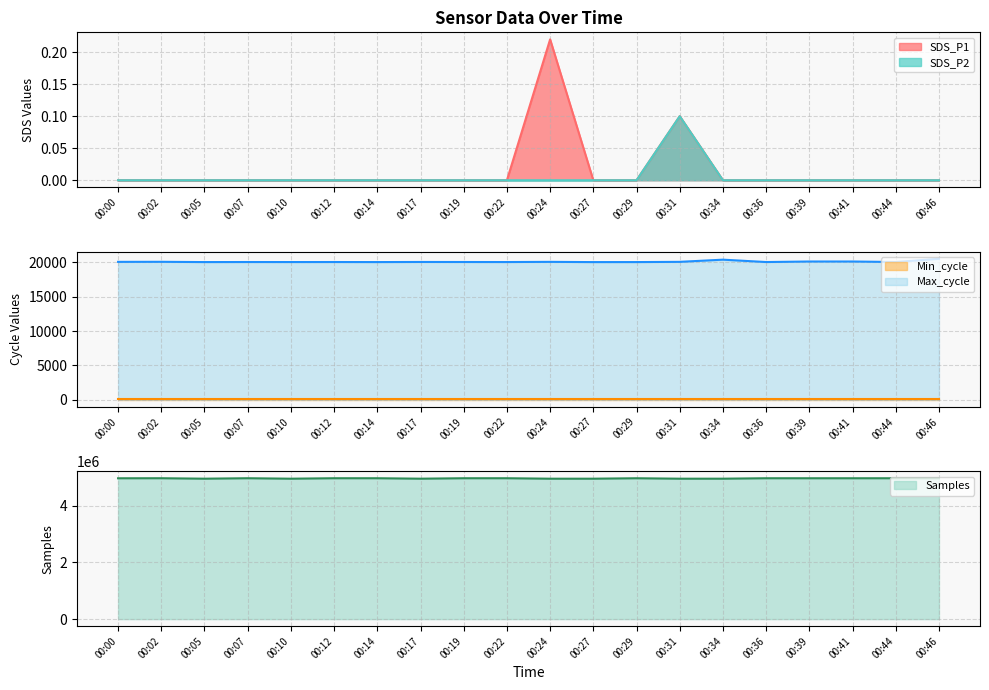

Where is the first local maximum for Samples?

00:02